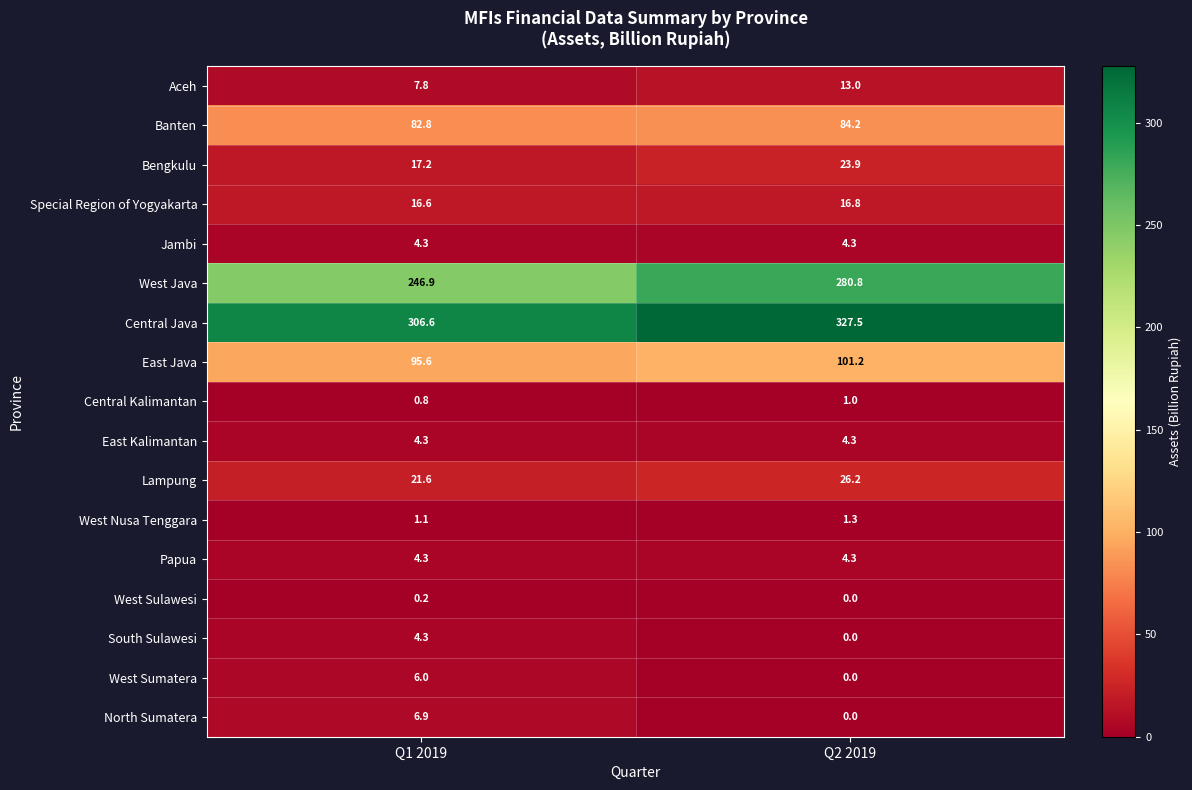

Which series has the largest total across all categories?

Central Java